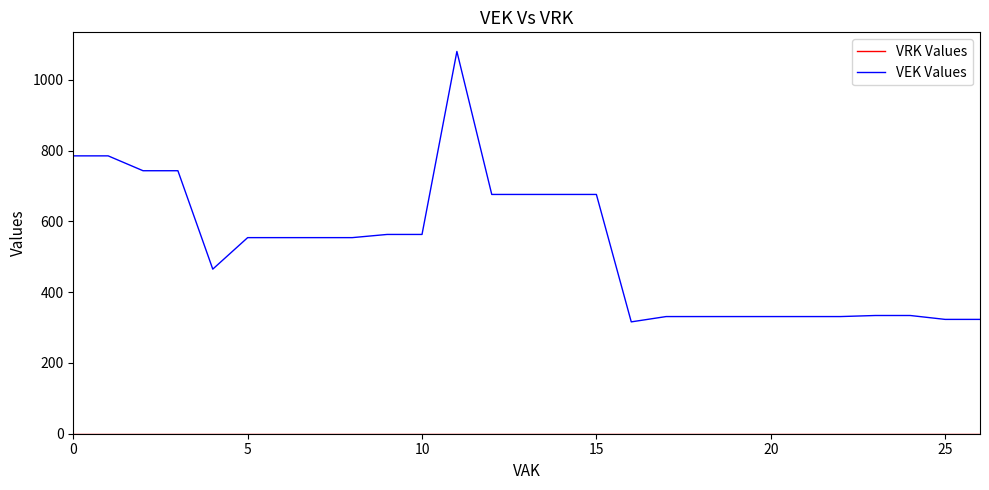

What is the minimum value for VEK Values?

316